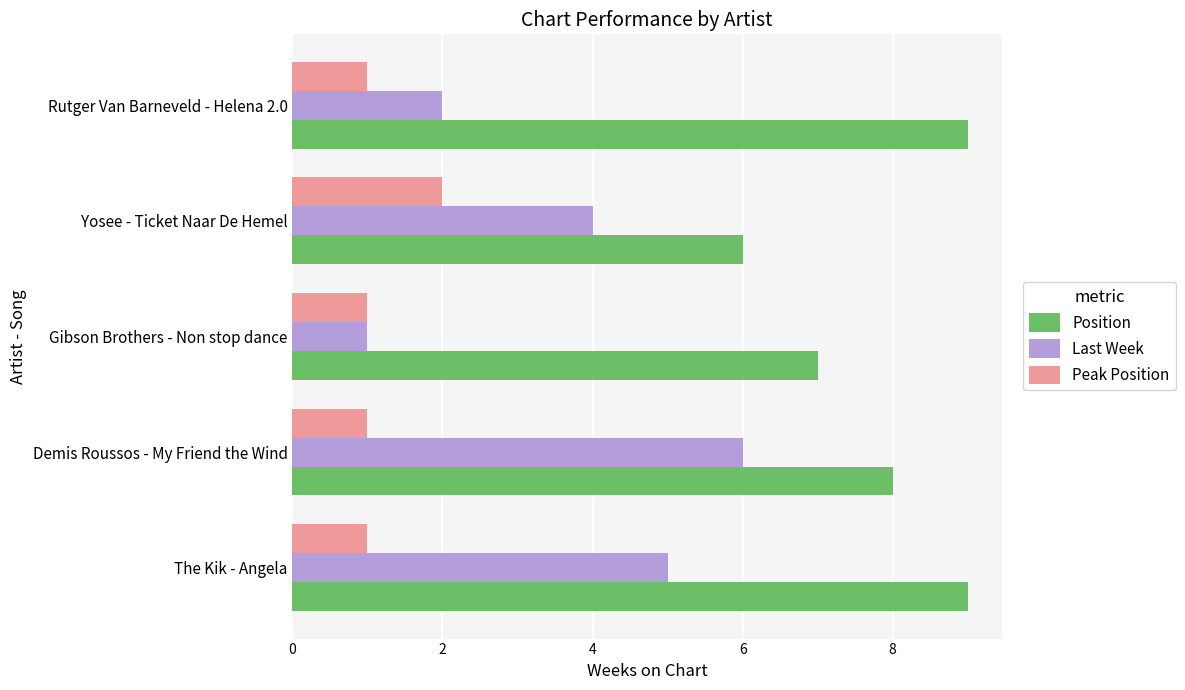

What is the sum of the Last Week values at The Kik - Angela and Demis Roussos - My Friend the Wind?

11